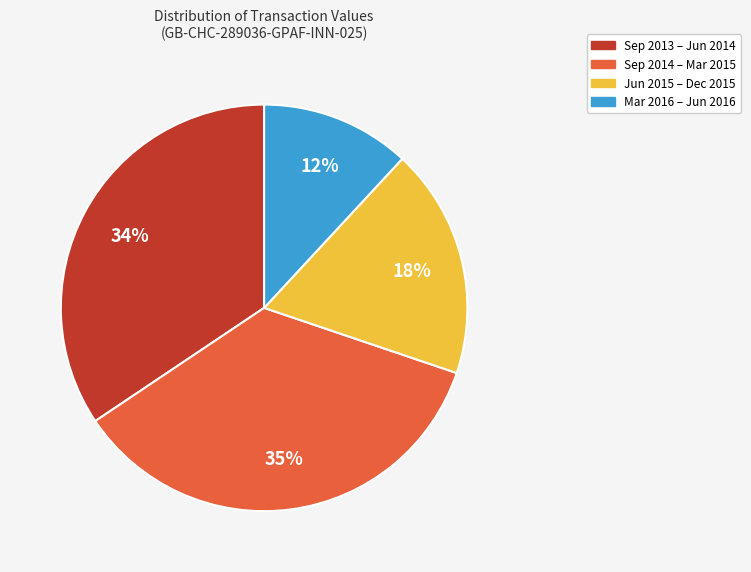

Between Mar 2016 – Jun 2016 and Sep 2013 – Jun 2014, which is larger?

Sep 2013 – Jun 2014